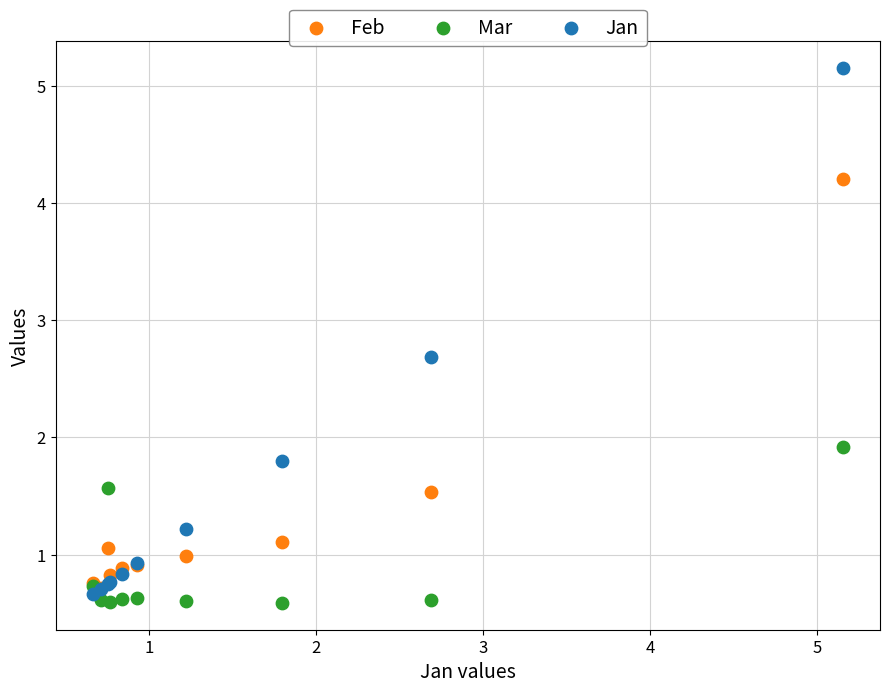

In the Feb series, what Y value is closest to 2?

1.5